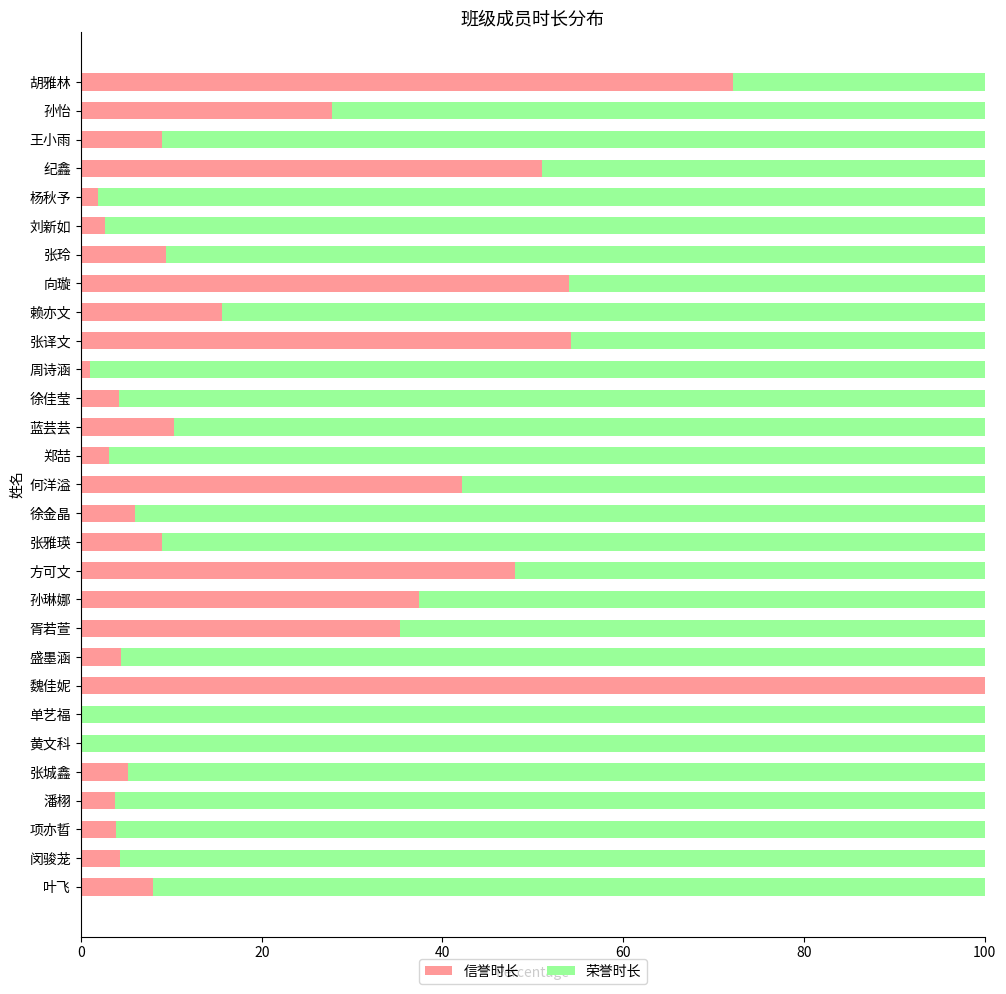

What is the total value across all series at 单艺福?

100.0